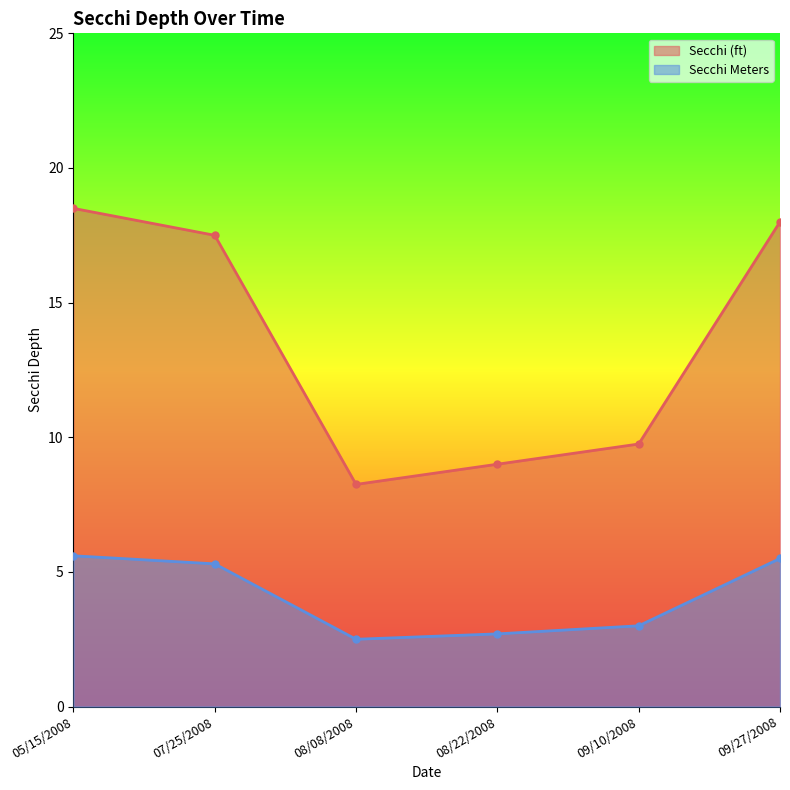

At which category is the sum across all series the highest?

05/15/2008